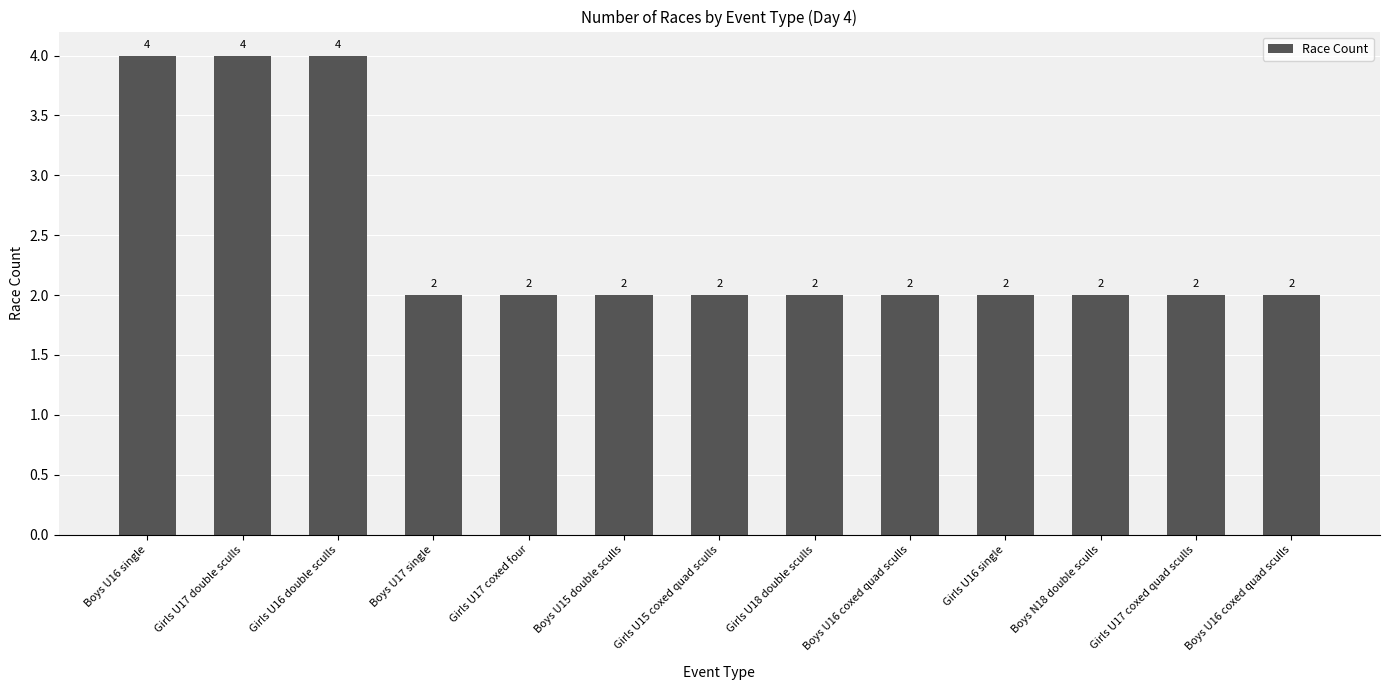

What is the approximate value at Girls U17 double sculls?

4